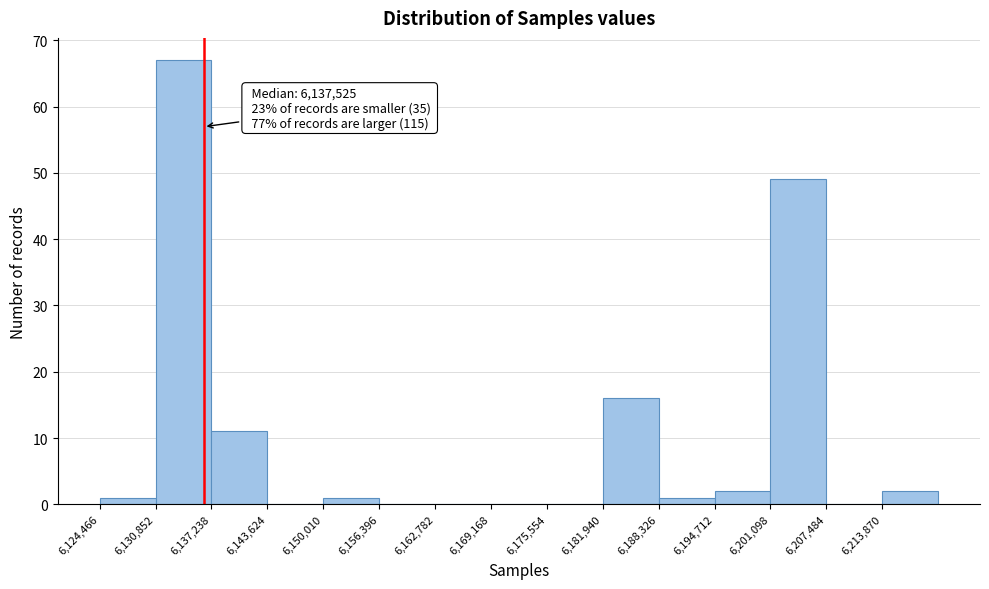

Which range on the x-axis has the tallest bar?

6131000 to 6137000